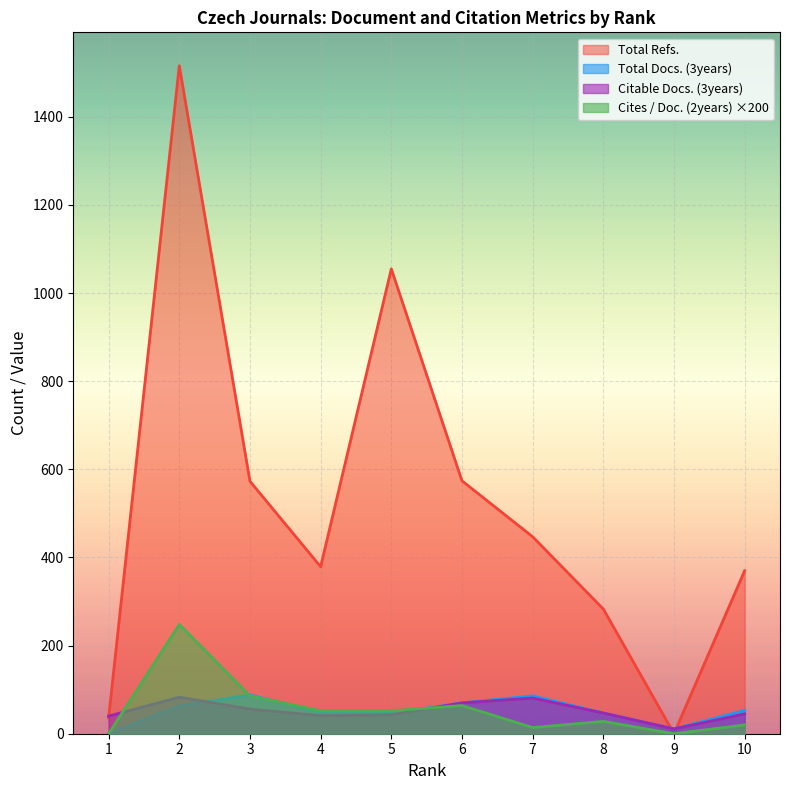

How many lines are shown in the chart?

4